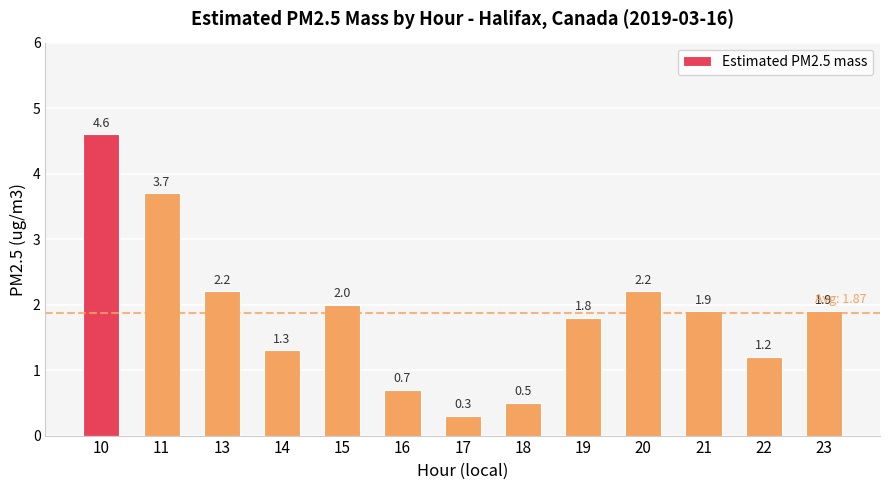

Read the value at 21.

1.9